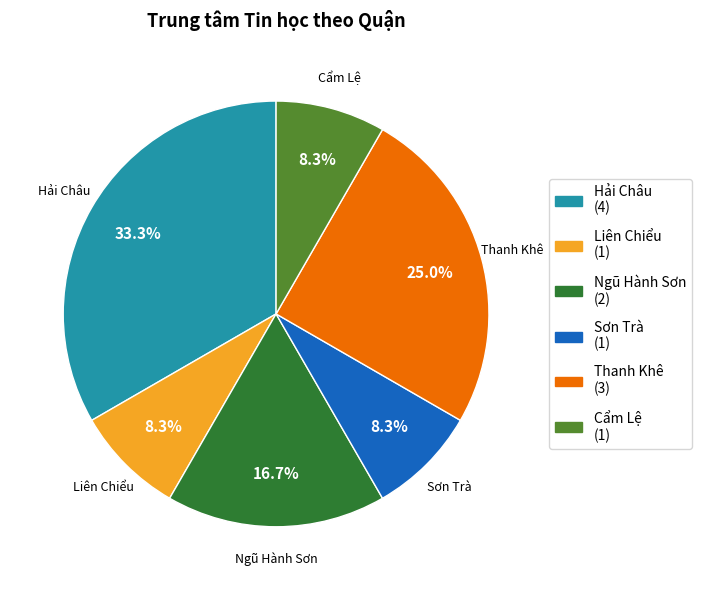

The Cẩm Lệ slice represents 22% of the pie. True or false?

False